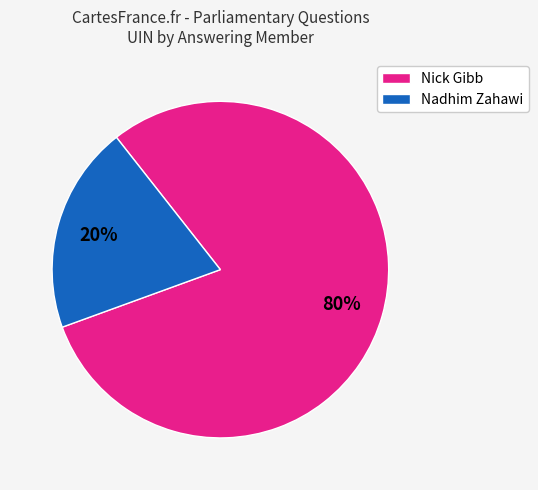

How many segments does this pie chart have?

2